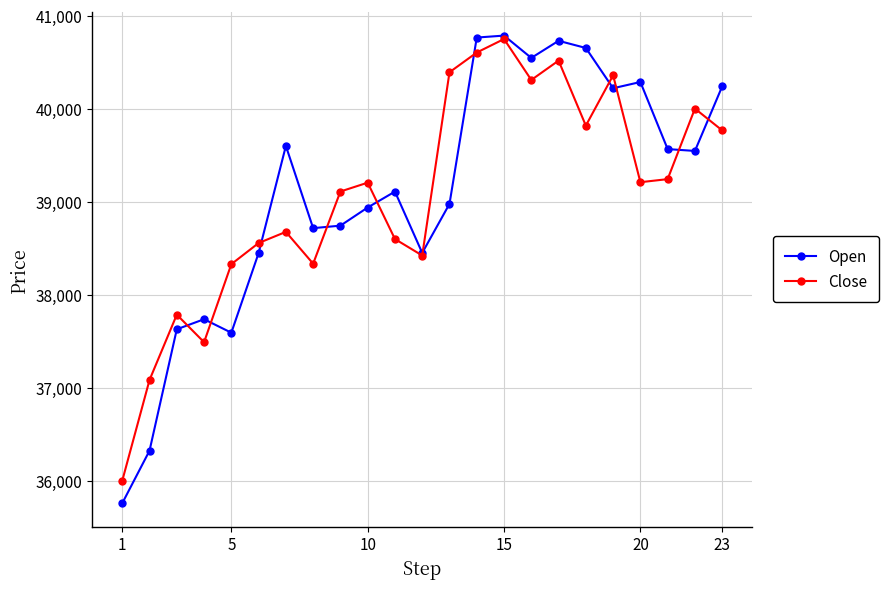

Count the number of categories in the chart.

23